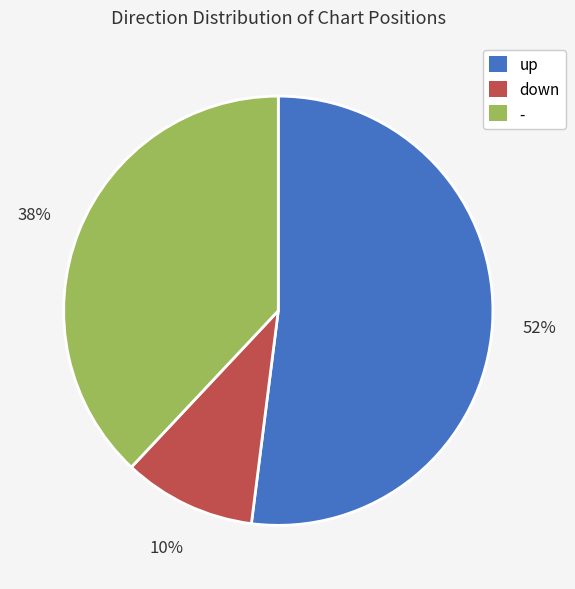

Which category accounts for the majority?

up